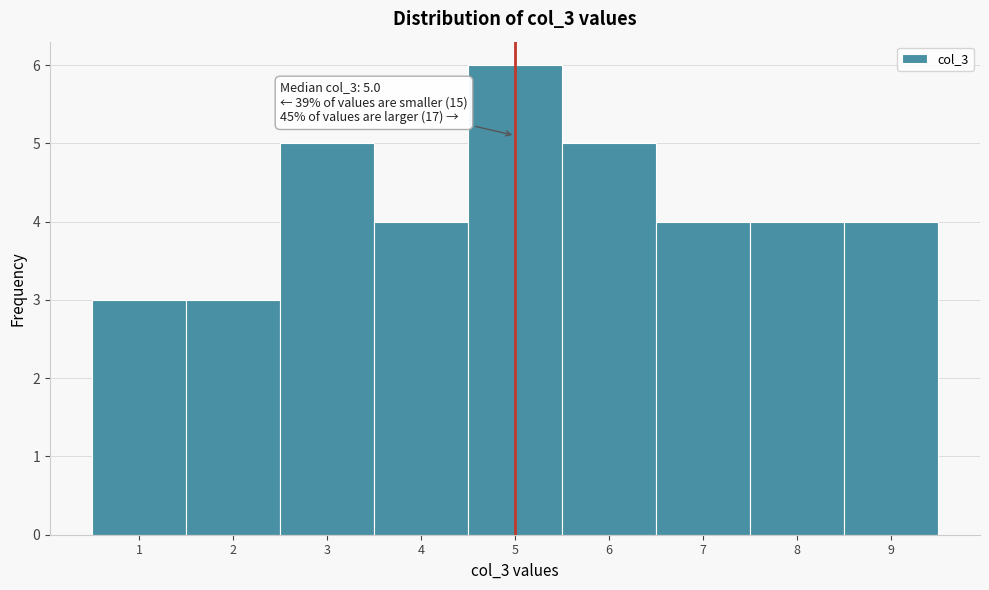

Which range on the x-axis has the tallest bar?

4.5 to 5.5